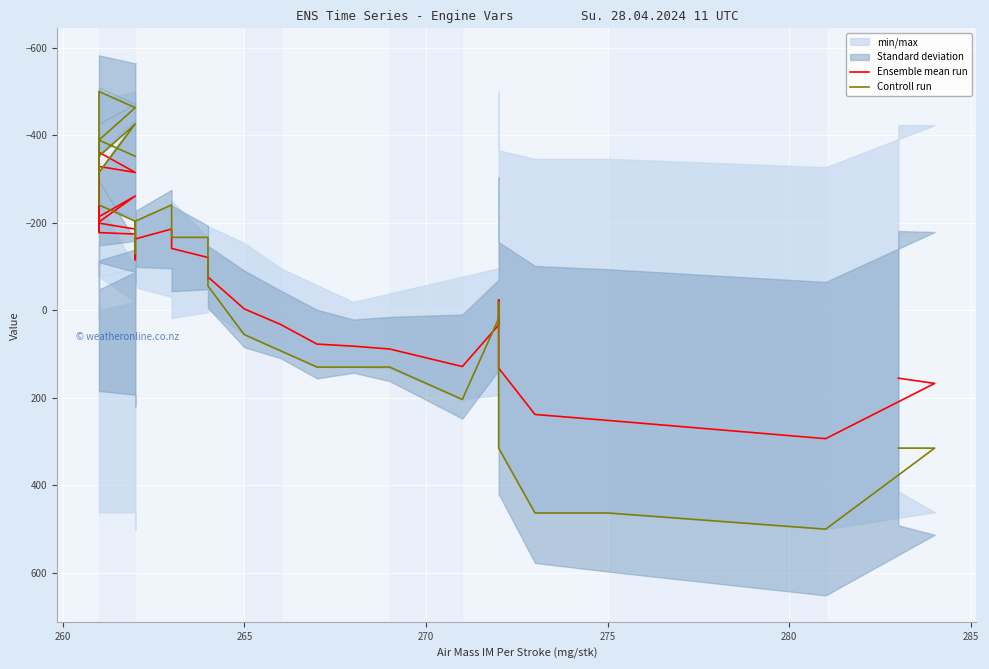

Which series has the largest range (max minus min)?

Controll run